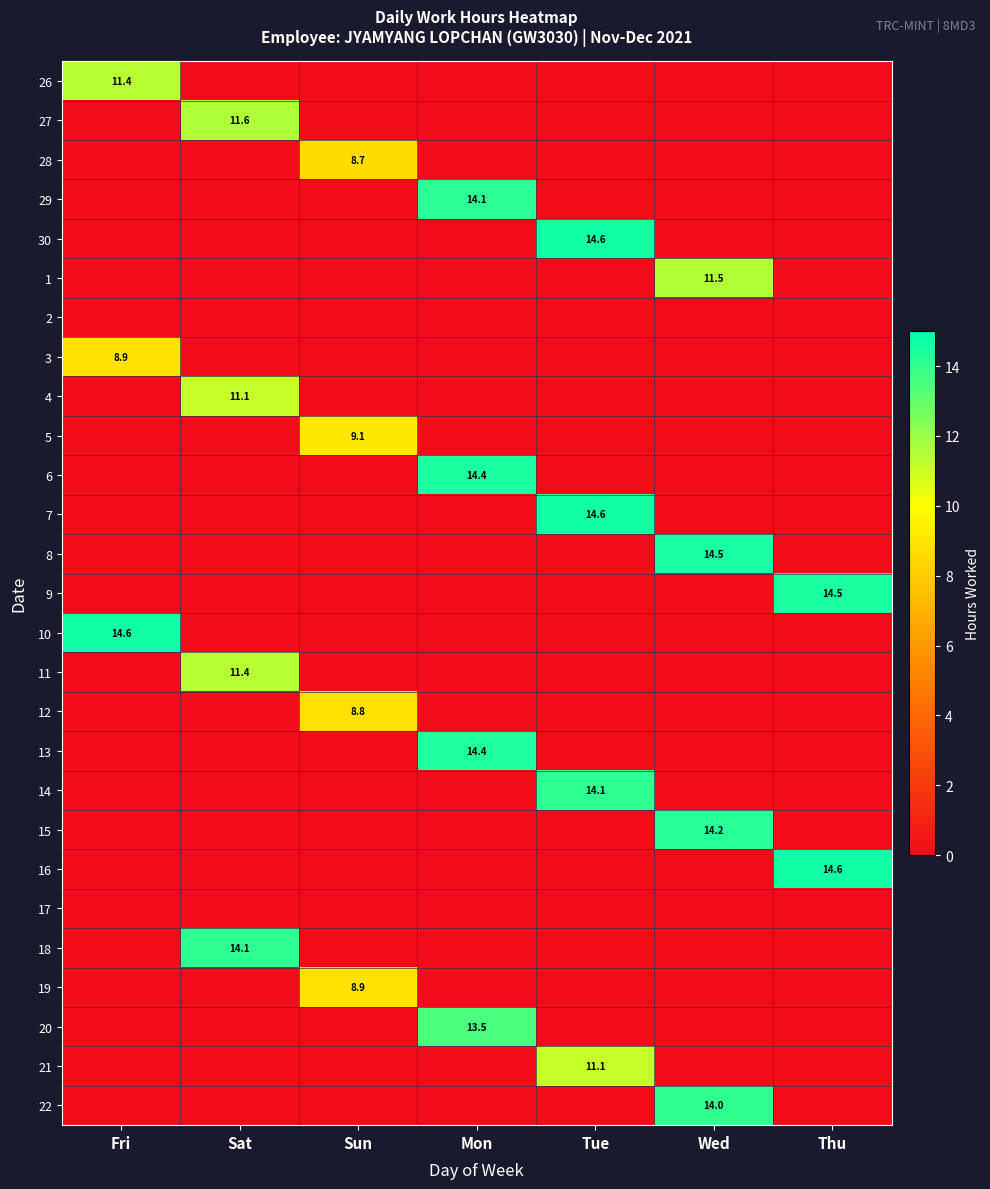

The value of 18 at Sat is 5.6. True or false?

False